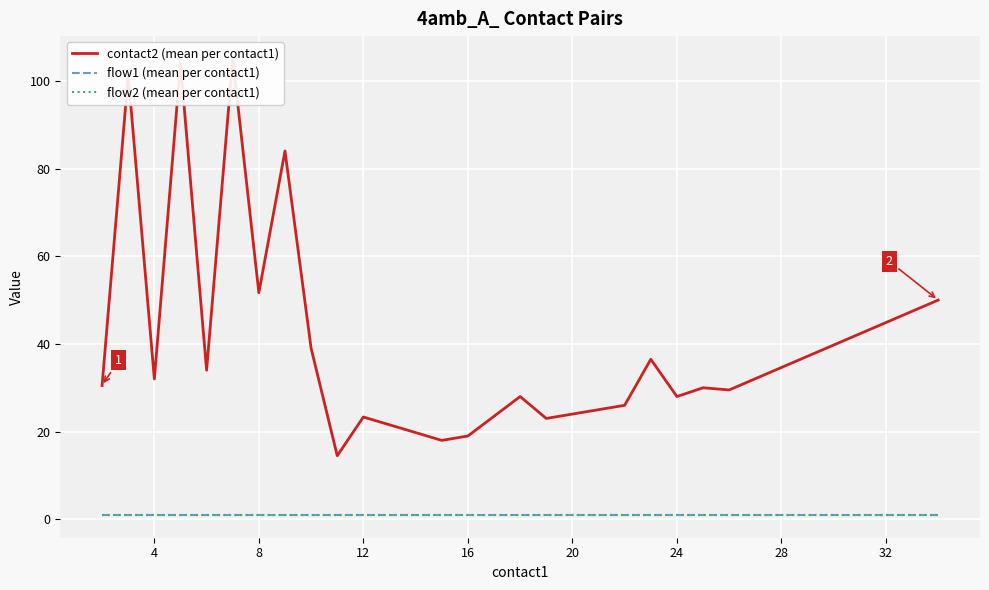

Which series has the largest total across all categories?

contact2 (mean per contact1)